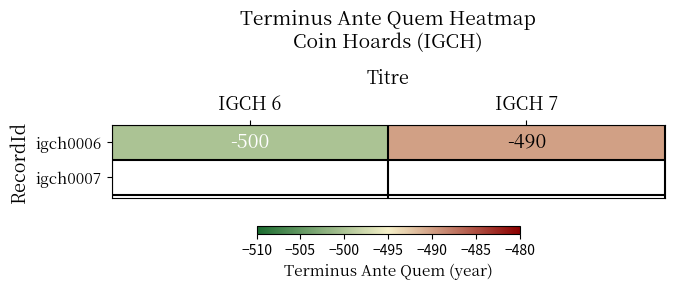

Rank the categories by value from highest to lowest.

IGCH 7, IGCH 6